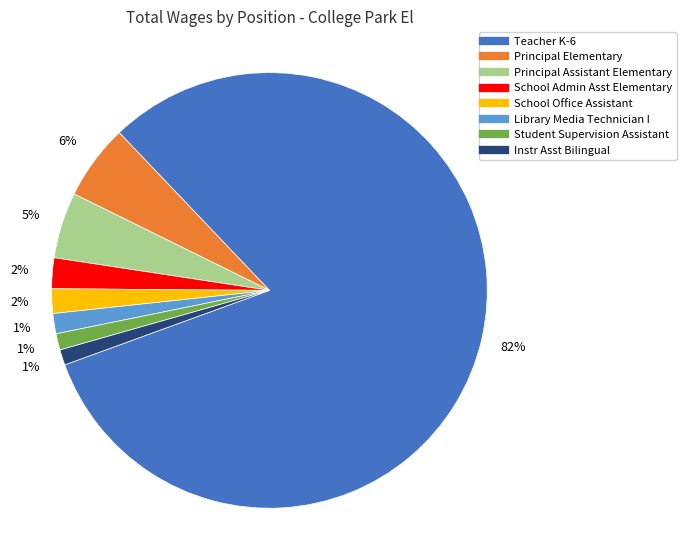

Which category accounts for the majority?

Teacher K-6